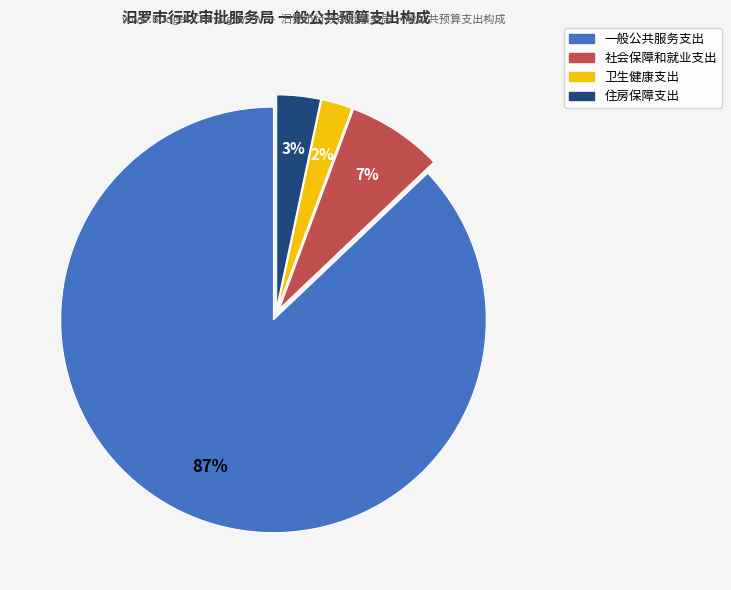

How many slices are in this pie chart?

4